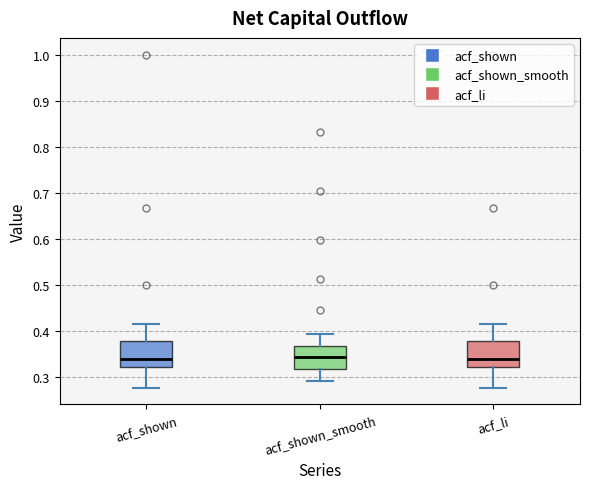

Reading left to right, transcribe this box plot: for each box, give where its median line is, the range the box spans, and where its two whiskers end, as read against the y-axis. The values are not printed on the chart, so give them approximately, as read against the axis.

acf_shown: median 0.34, box 0.32 to 0.38, whiskers 0.28 to 0.42
acf_shown_smooth: median 0.34, box 0.32 to 0.37, whiskers 0.29 to 0.39
acf_li: median 0.34, box 0.32 to 0.38, whiskers 0.28 to 0.42